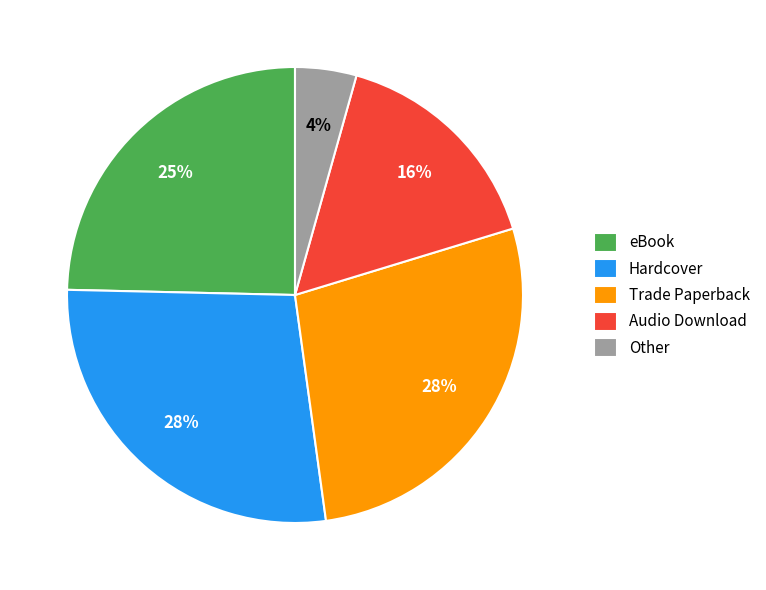

To the nearest percent, what is the average slice percentage?

20%